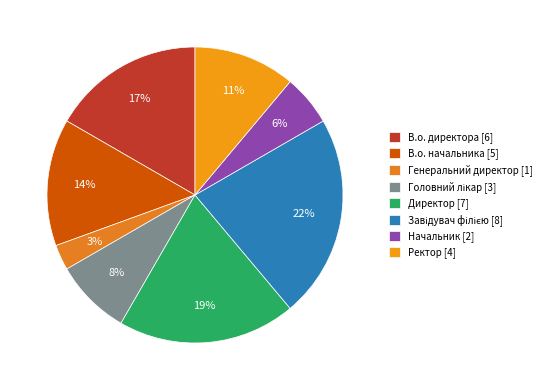

What is the smallest slice in the pie chart?

Генеральний директор